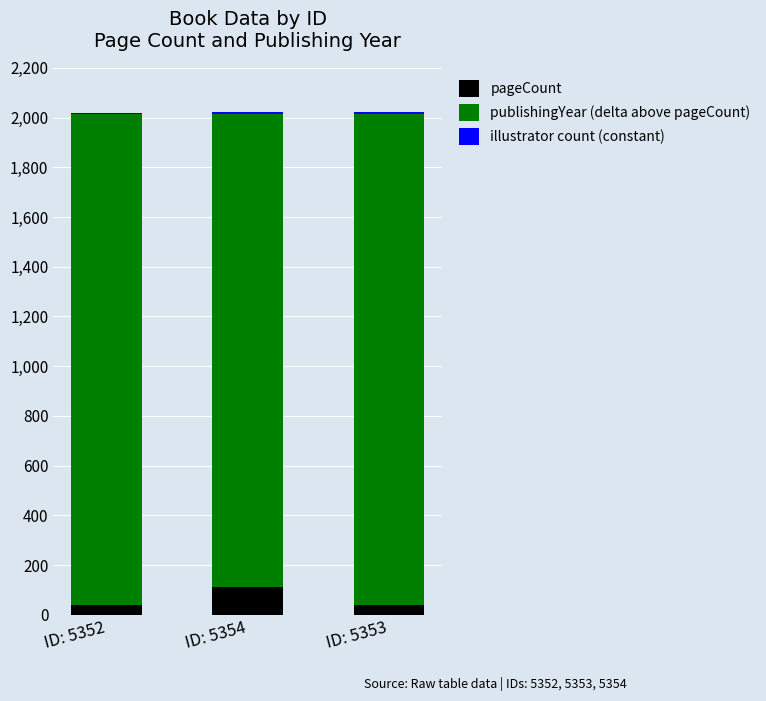

The value of pageCount at ID: 5354 is 112. True or false?

True